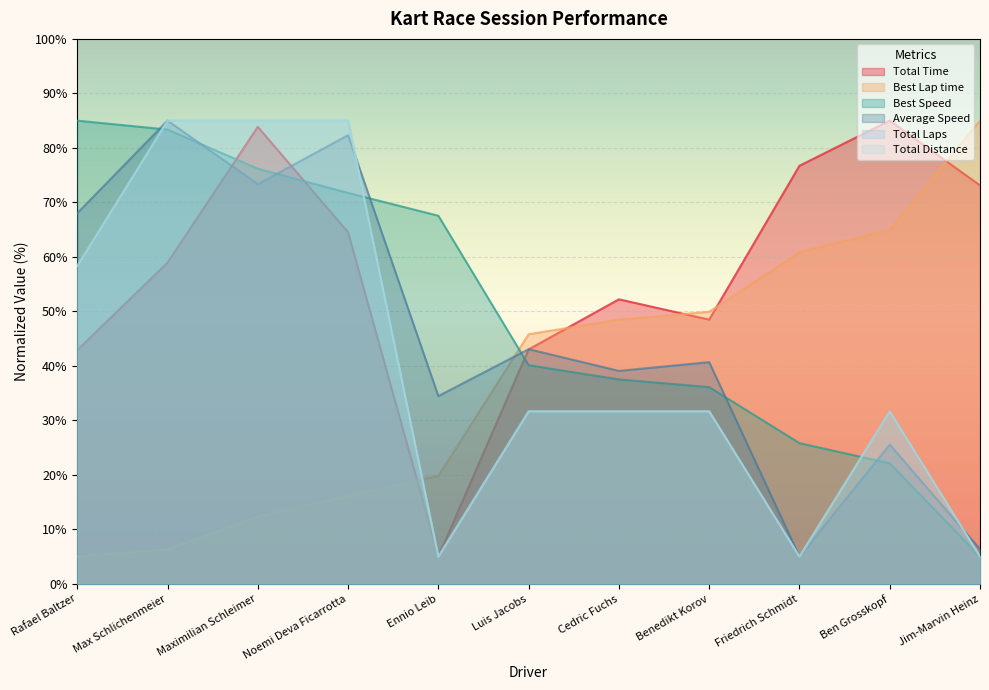

At which label does Average Speed reach its minimum?

Friedrich Schmidt